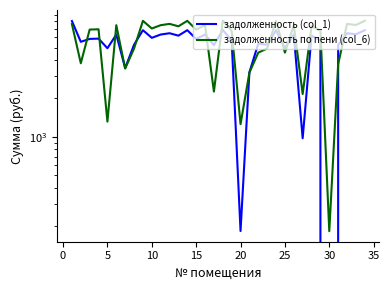

What is the value of the задолженность (col_1) point at the 7th from the left?

3455.2